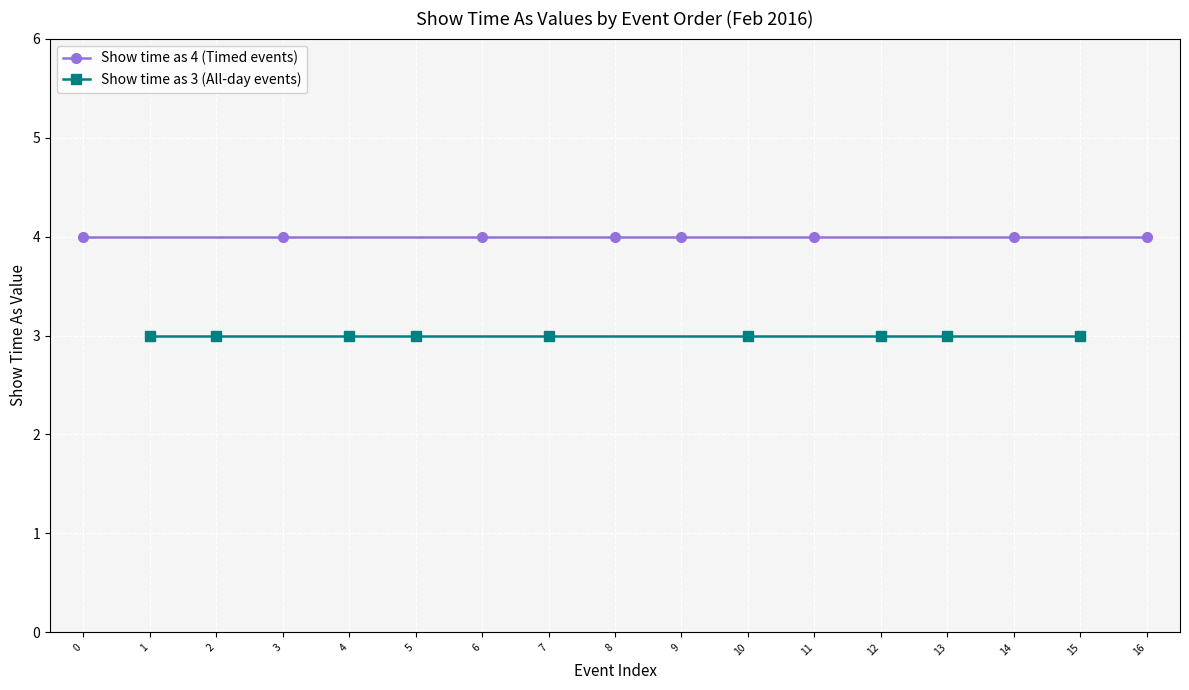

What is the maximum value shown in the chart?

4